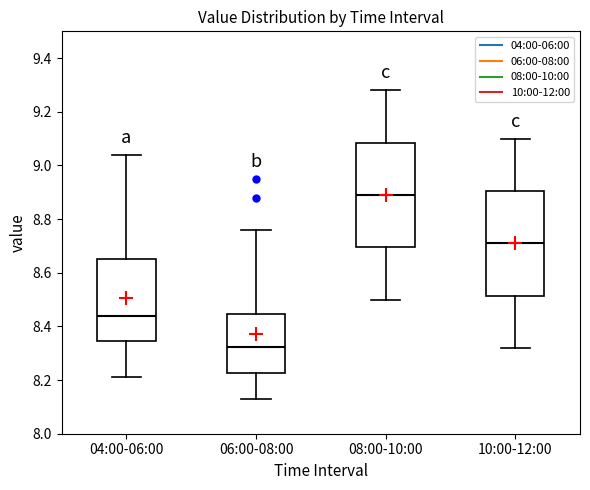

Reading left to right, read every box against the y-axis: the position of its median line, the range the box covers, and the ends of its whiskers. The values are not printed on the chart, so give them approximately, as read against the axis.

04:00-06:00: median 8.44, box 8.34 to 8.66, whiskers 8.22 to 9.04
06:00-08:00: median 8.32, box 8.22 to 8.44, whiskers 8.14 to 8.76
08:00-10:00: median 8.90, box 8.70 to 9.08, whiskers 8.50 to 9.28
10:00-12:00: median 8.72, box 8.52 to 8.90, whiskers 8.32 to 9.10